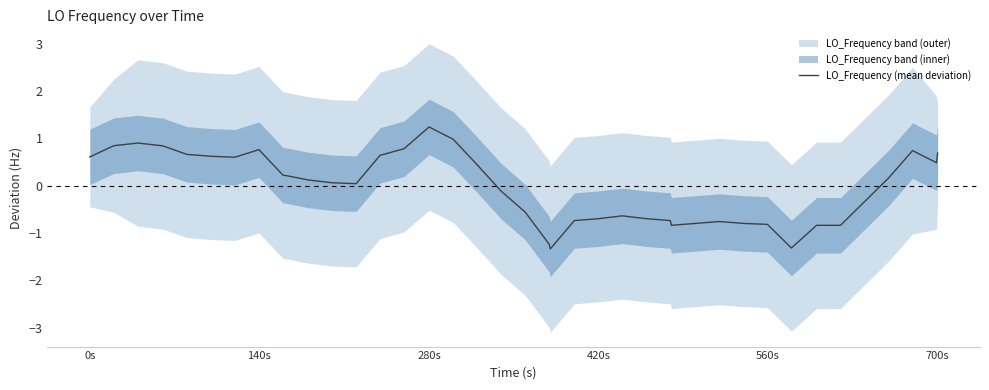

What is the maximum value for LO_Frequency (mean deviation)?

1.2